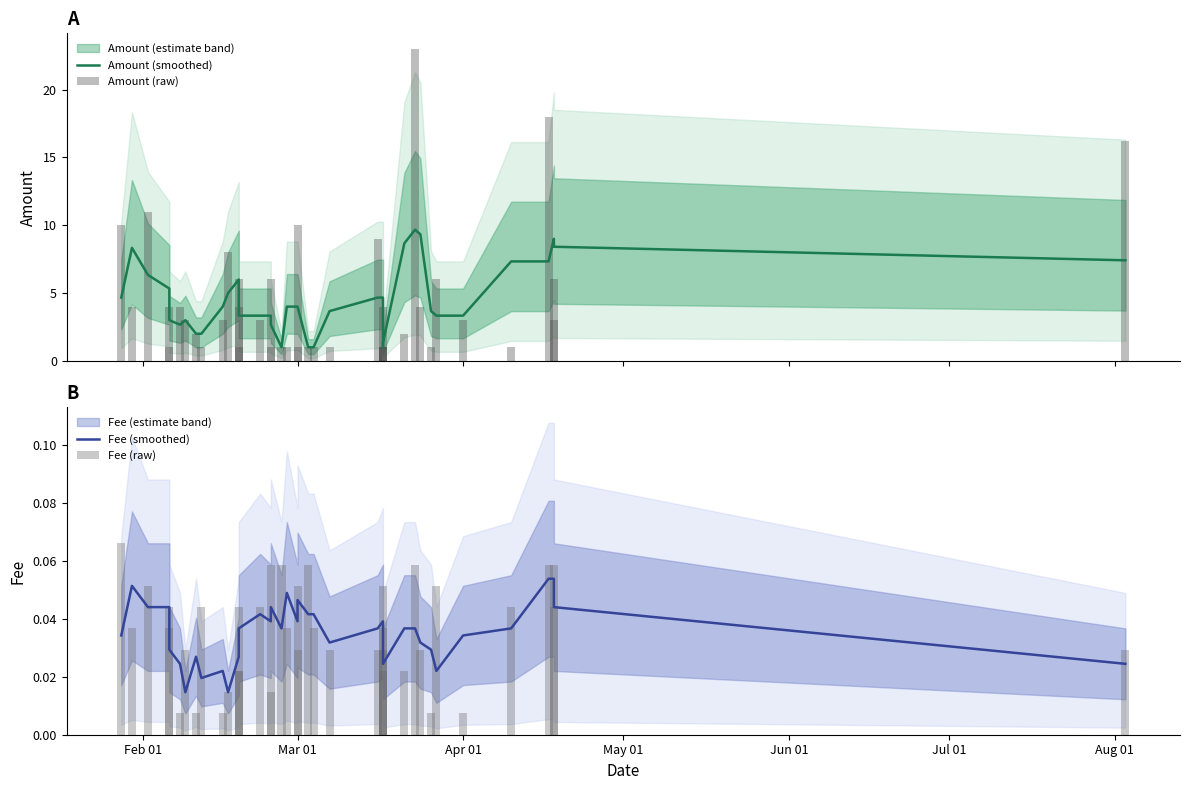

The value of Amount (smoothed) at Jul 01 is 3.9. True or false?

False